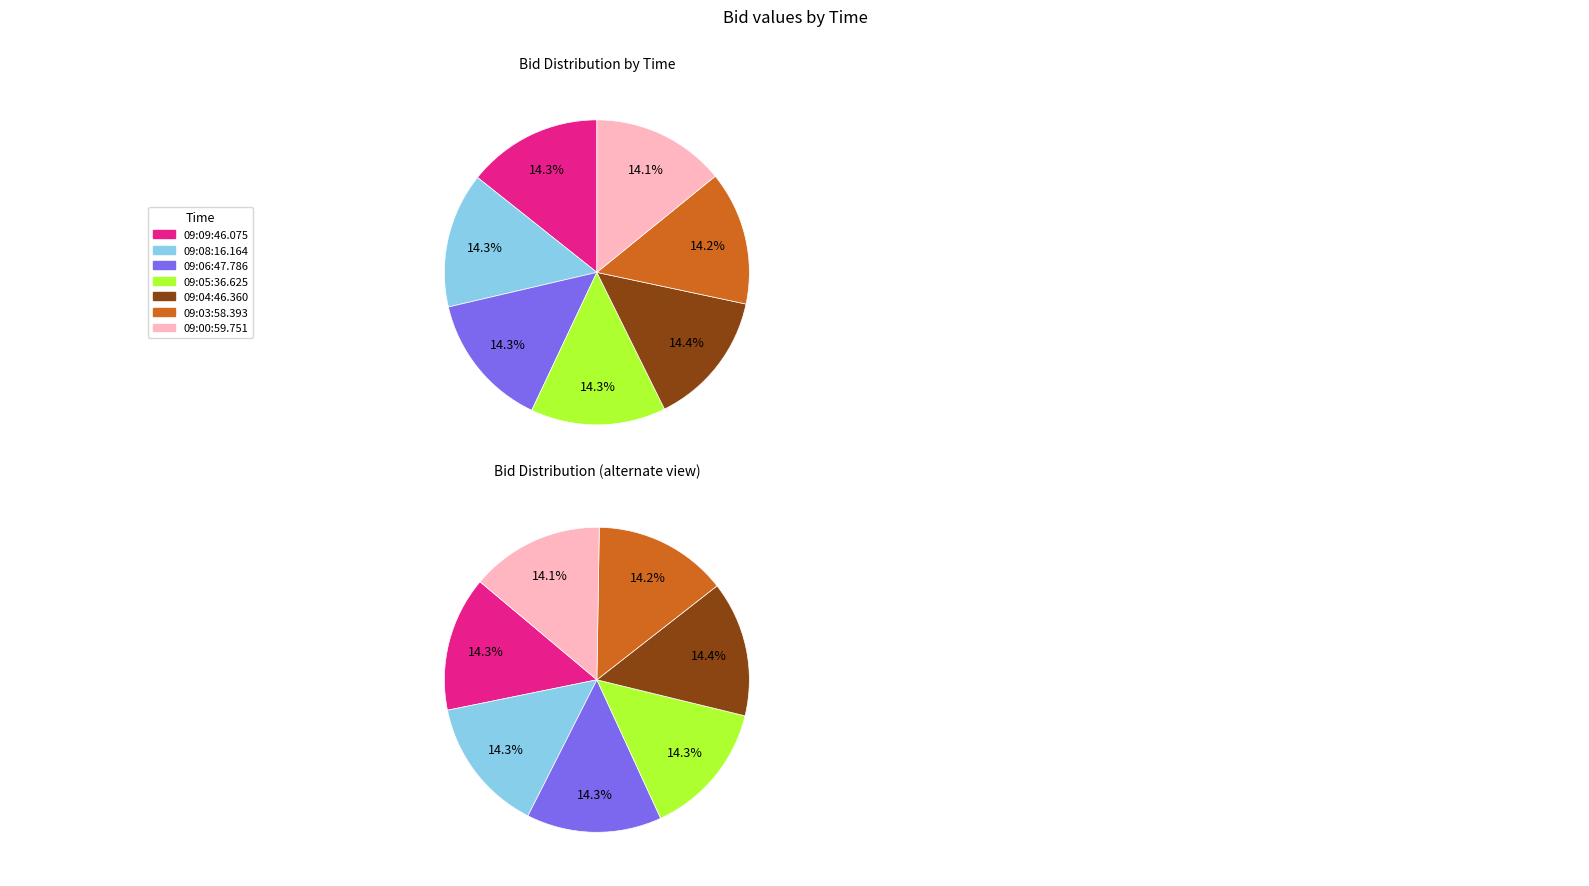

Is it true that 09:05:36.625 is 20% of the pie?

False